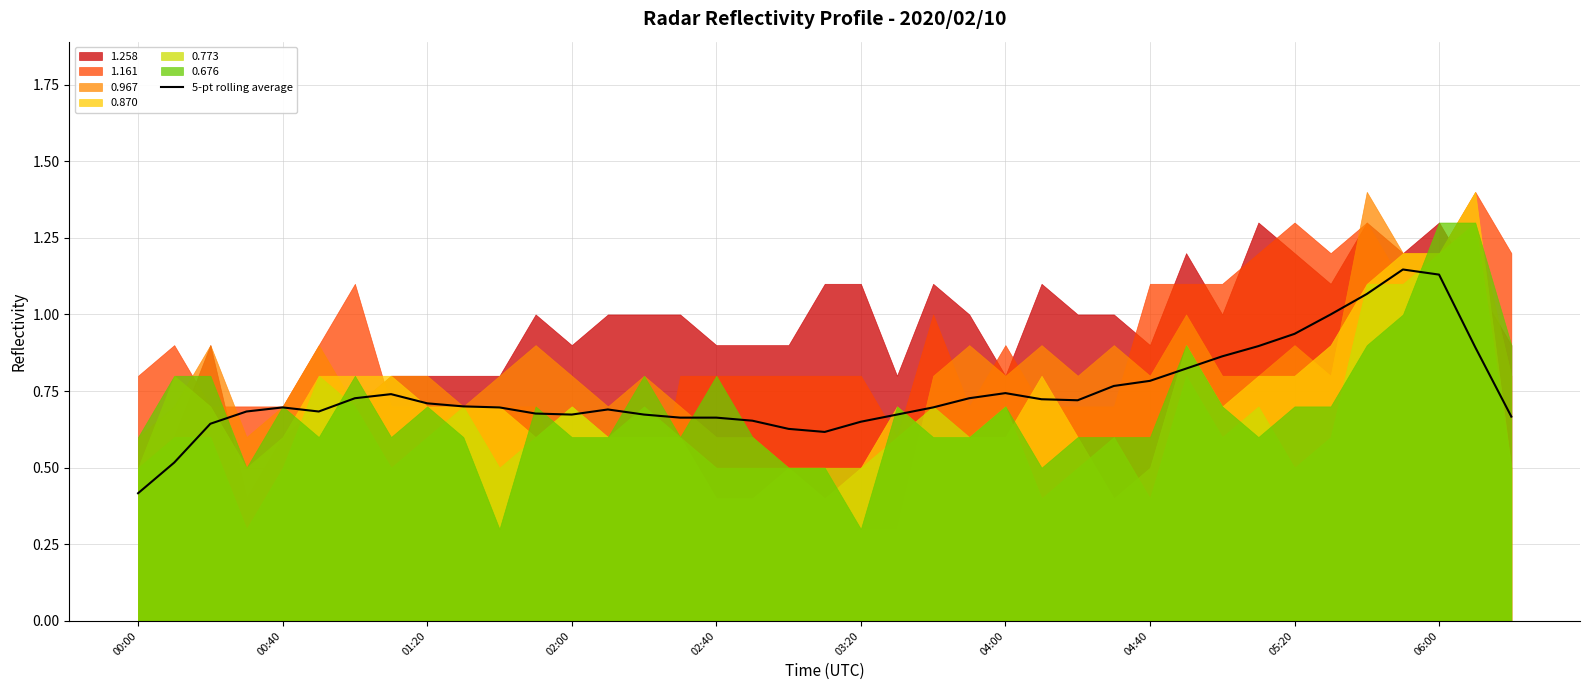

At which label is 5-pt rolling average closest to 0?

00:00